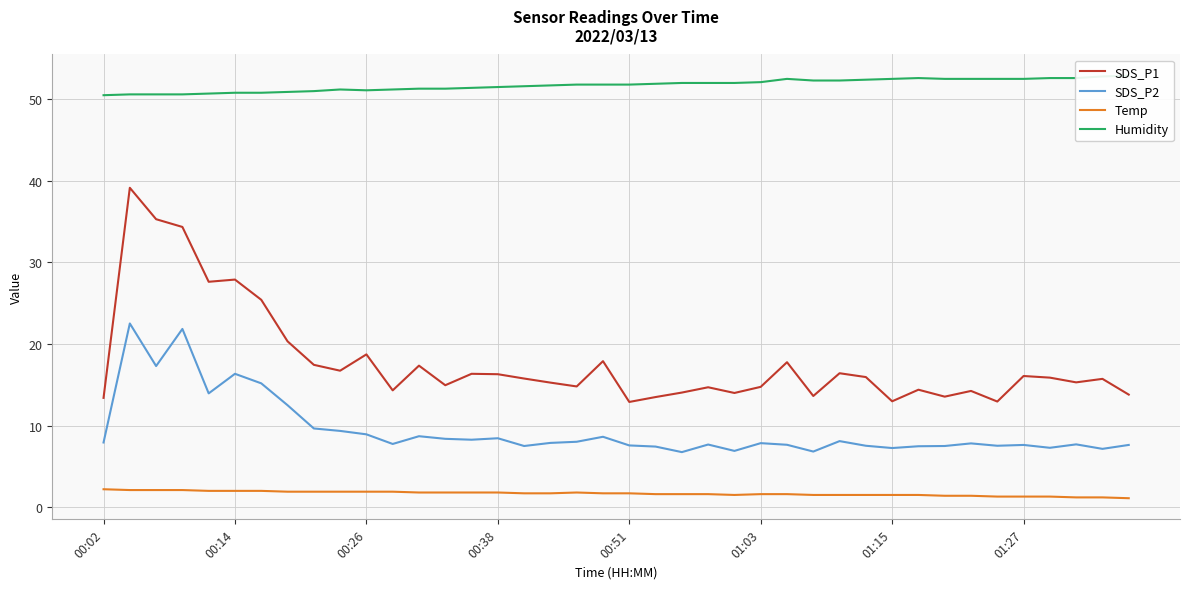

How many lines are shown in the chart?

4